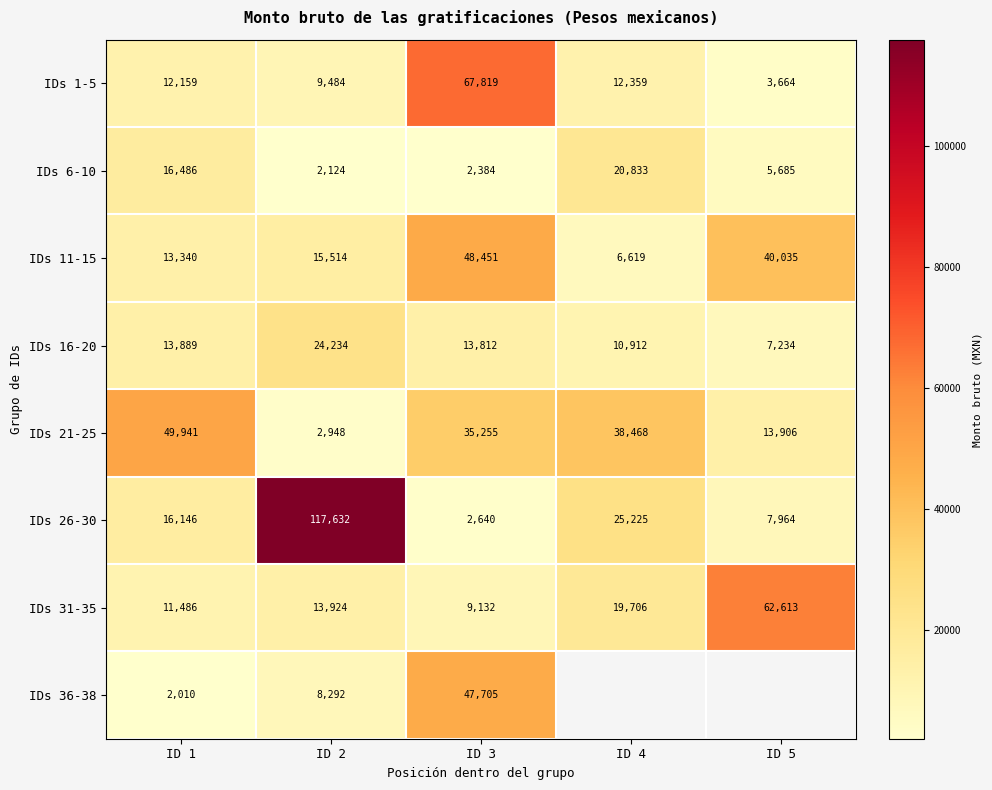

The IDs 1-5 series shows 9483.8 at ID 2. True or false?

True